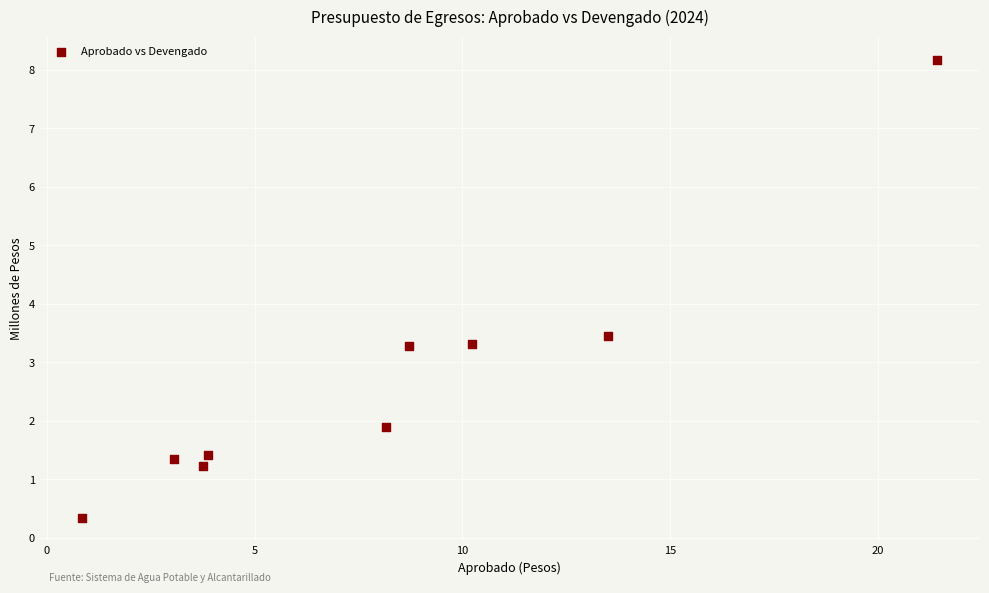

What Y value in the scatter plot is closest to 4?

3.4